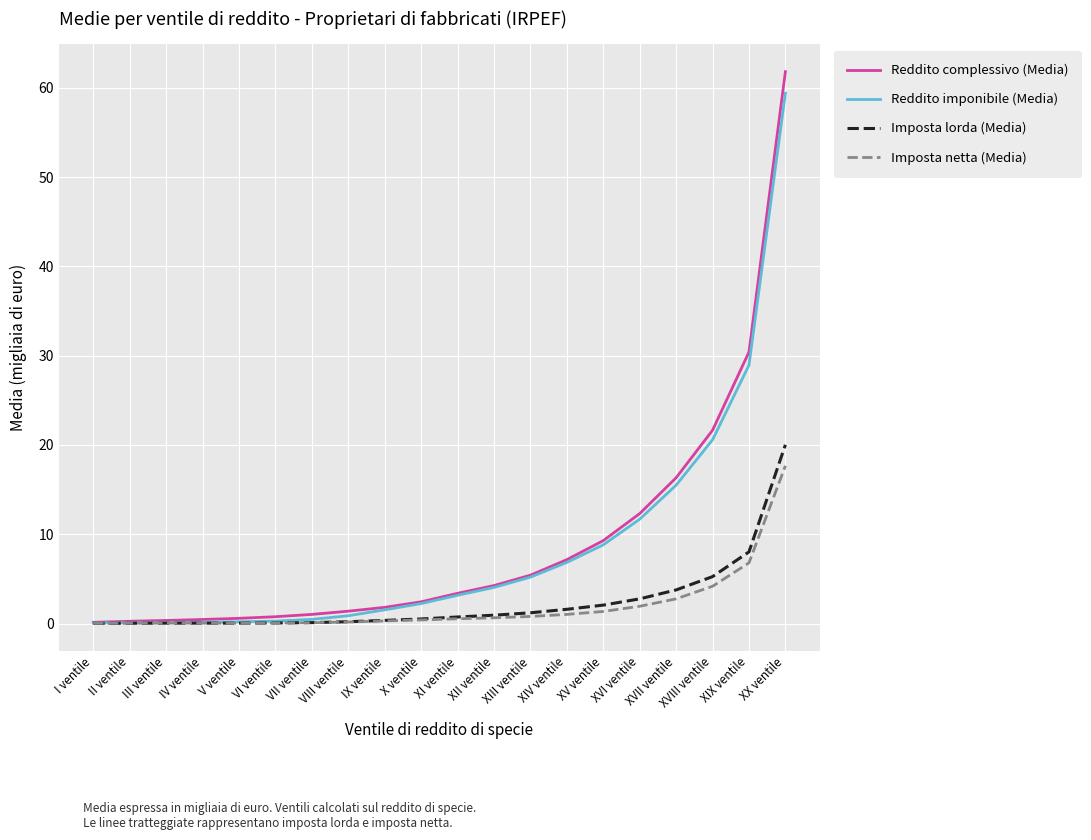

What is the maximum value for Imposta netta (Media)?

17.7